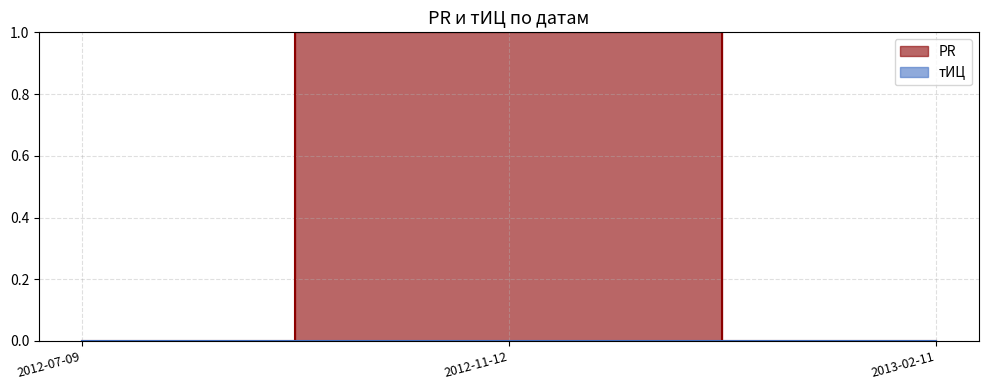

Reading right to left, what are all the values shown in this chart?

0	1	0